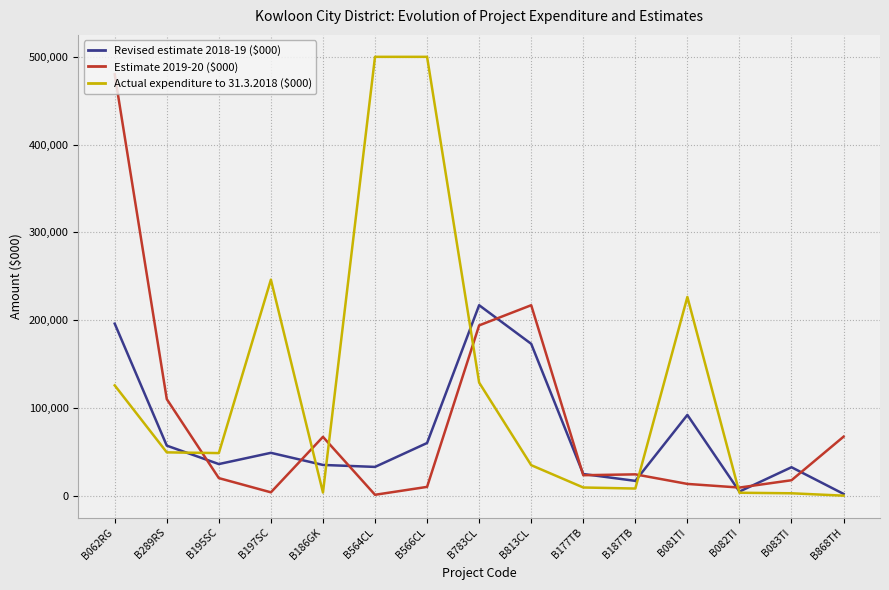

In Revised estimate 2018-19 ($000), how many points are higher than both neighbors (excluding endpoints)?

4